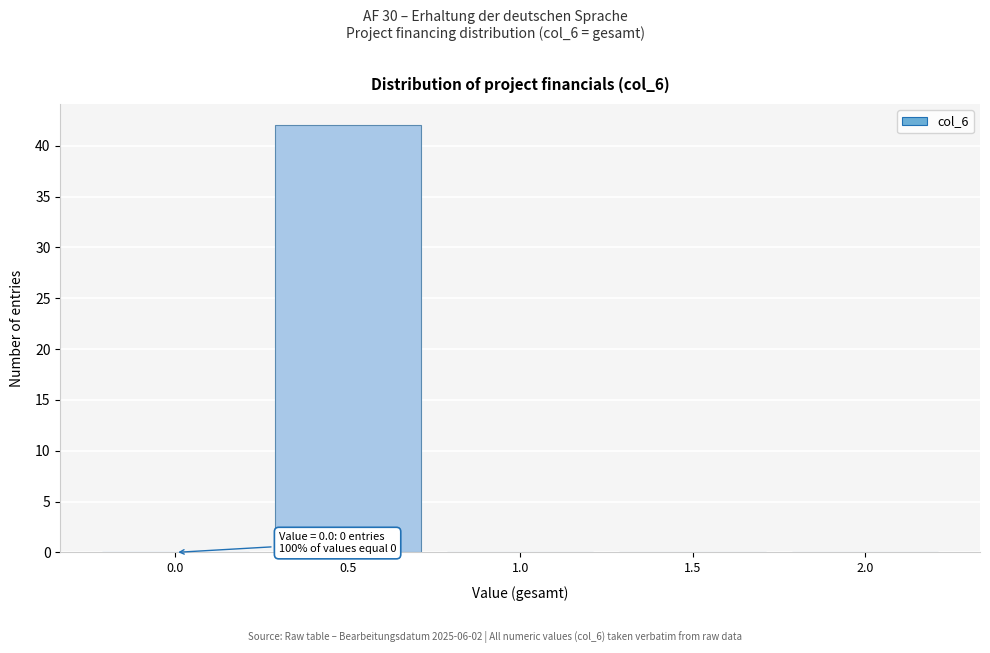

Reading right to left, list all the values displayed in this chart.

2.0=0	1.5=0	1.0=0	0.5=42	0.0=0